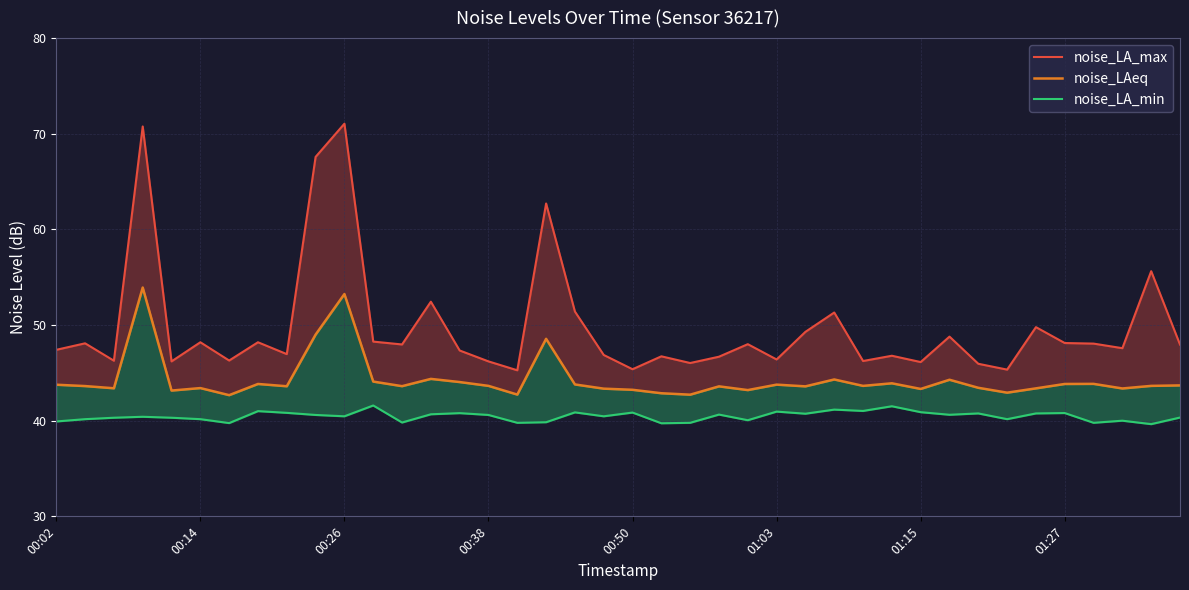

At which label does noise_LAeq first exceed 43?

00:02